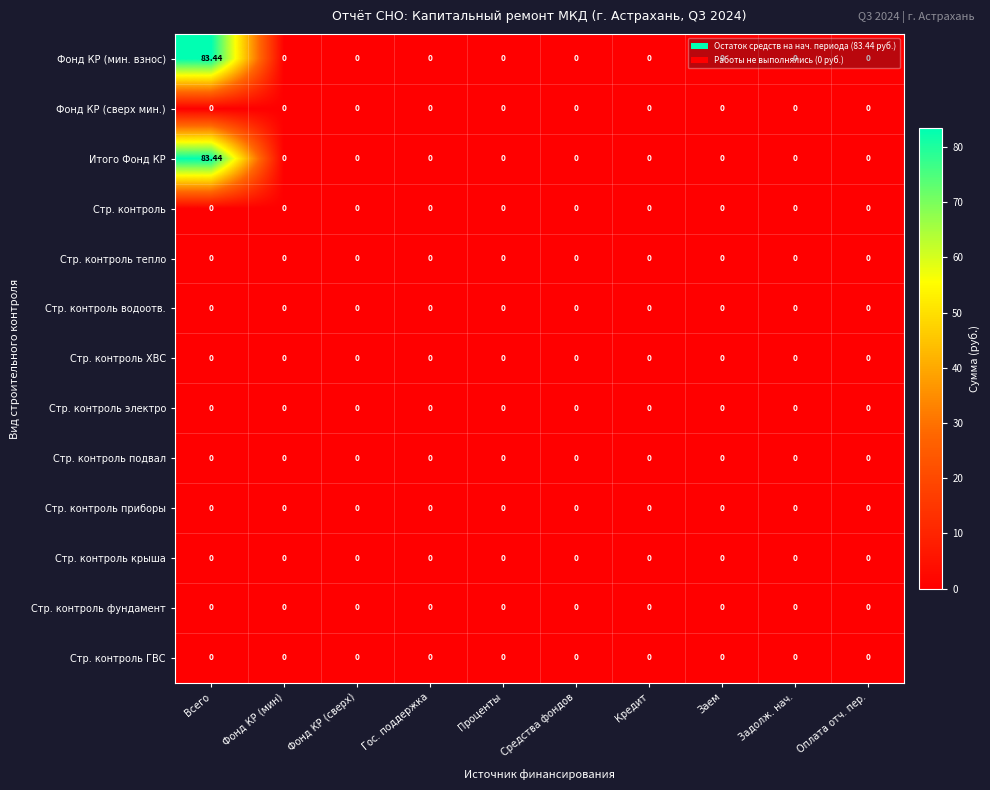

At which category is the sum across all series the highest?

Всего